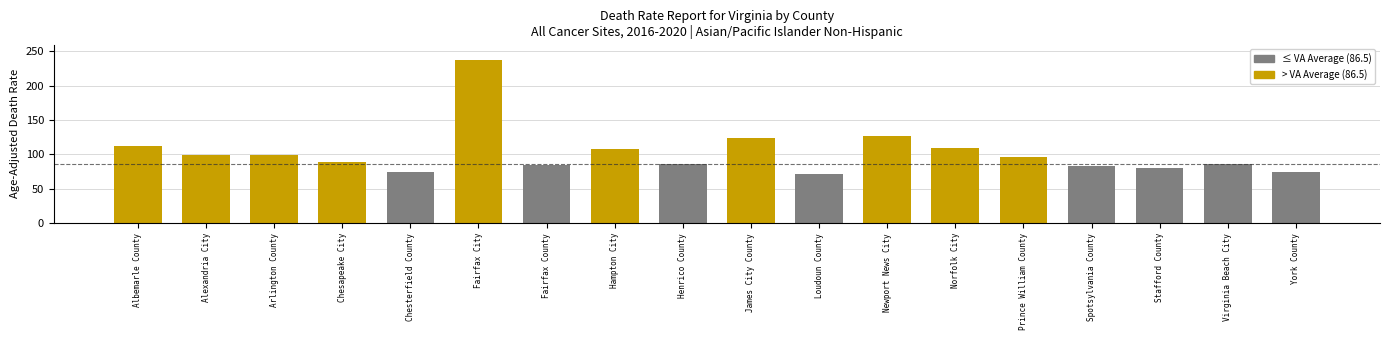

How many bars are there in total?

18